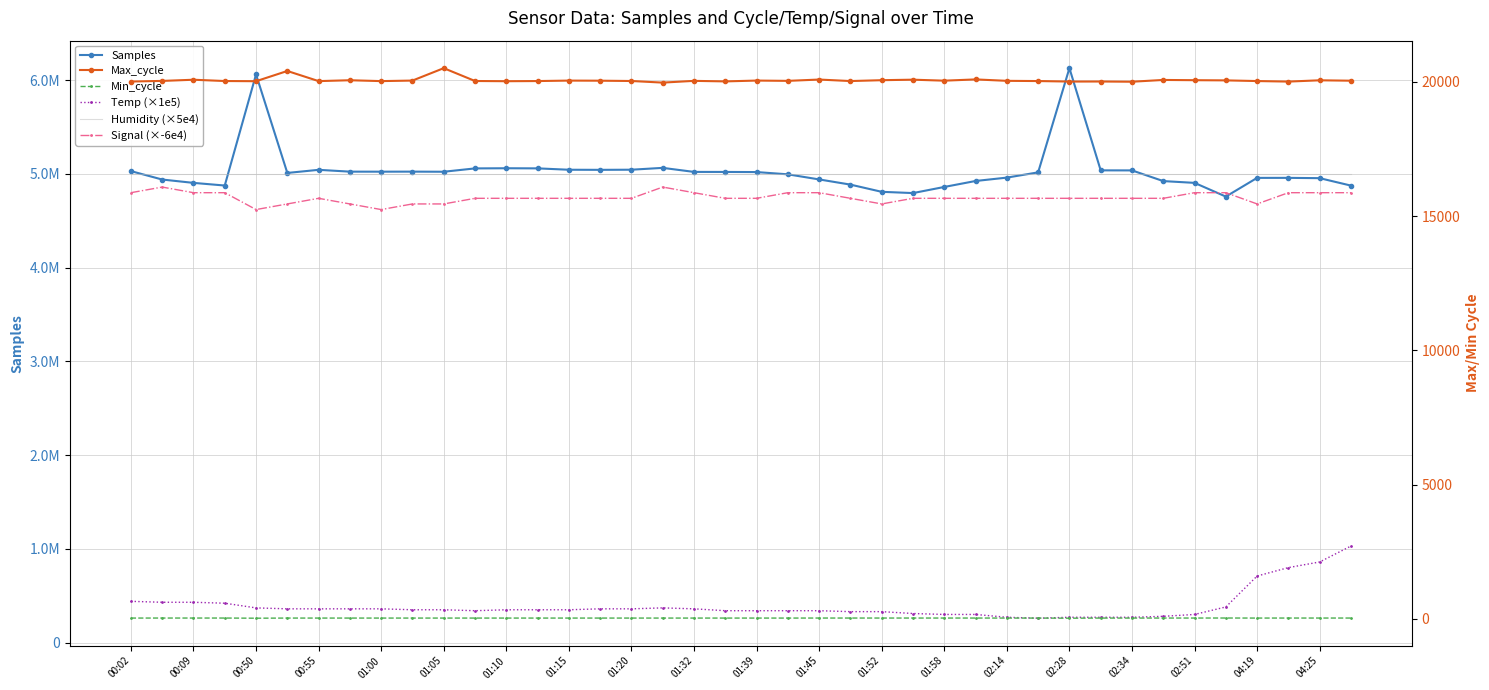

Is it true that Signal (×-6e4) equals 2008004.6 at 01:15?

False